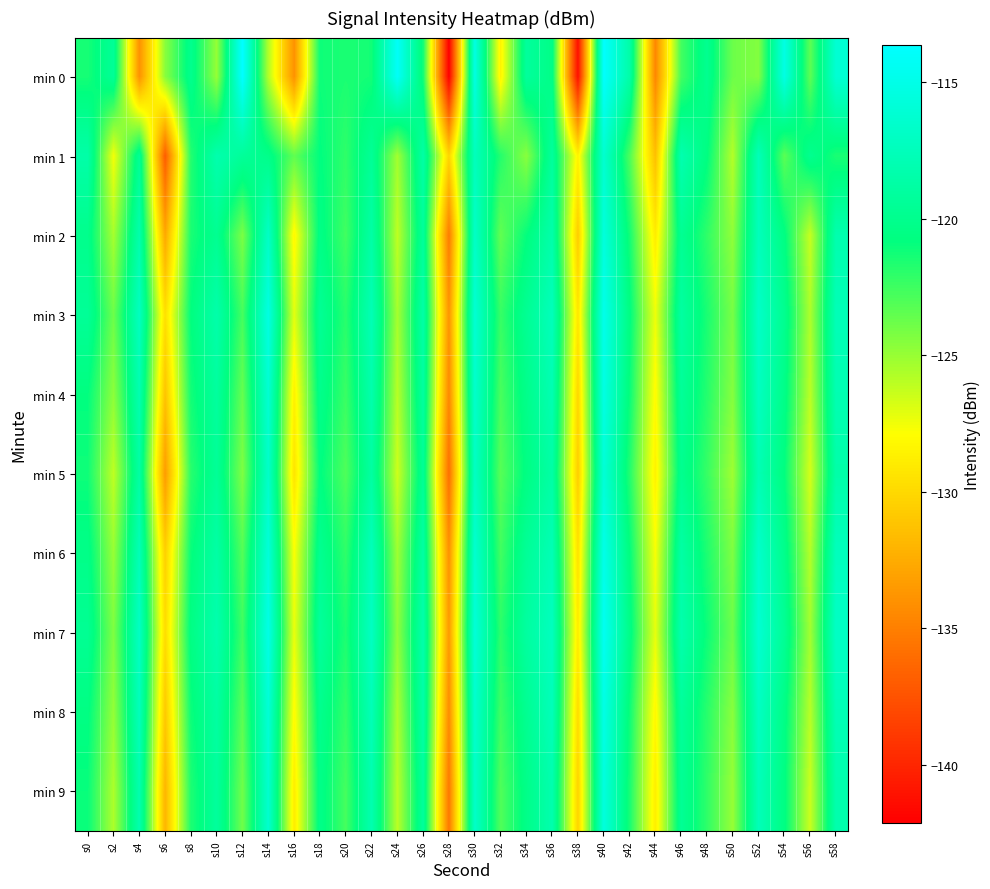

At which category does the chart reach its minimum across all series?

s28